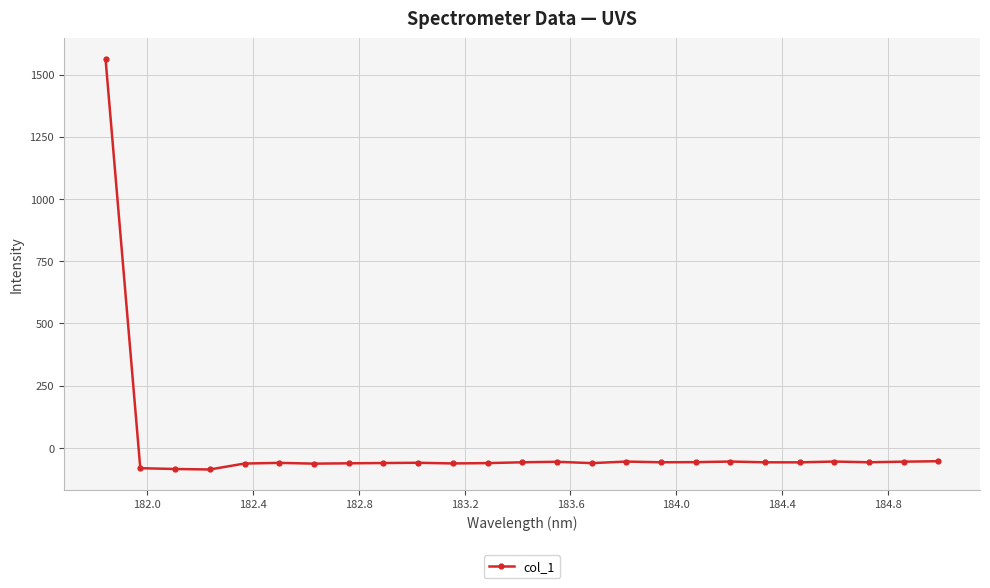

What is the minimum value shown in the chart?

-86.6